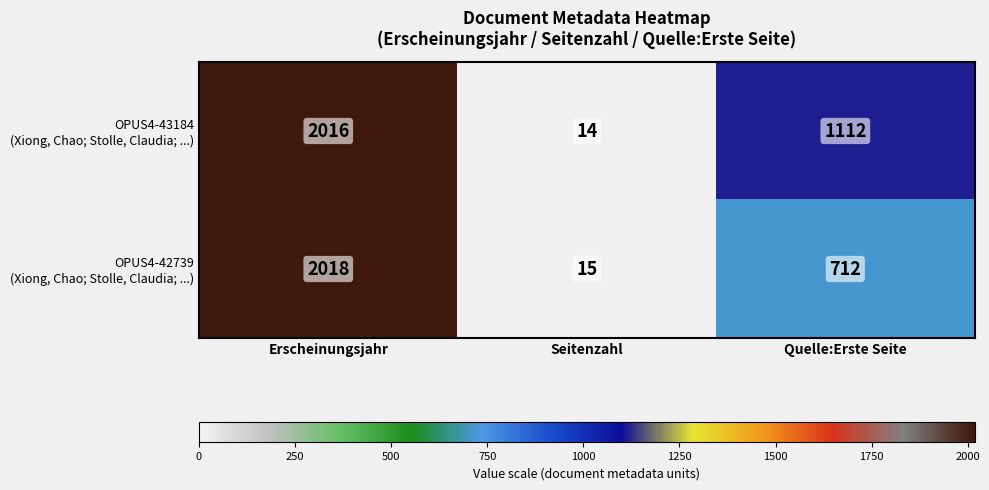

What is the total value across all series at Erscheinungsjahr?

4034